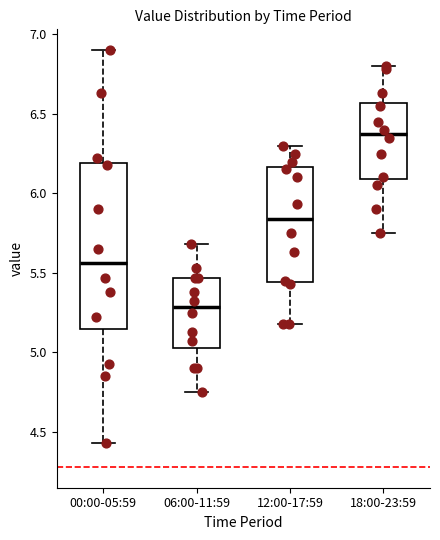

Reading left to right, read every box against the y-axis: the position of its median line, the range the box covers, and the ends of its whiskers. The values are not printed on the chart, so give them approximately, as read against the axis.

00:00-05:59: median 5.55, box 5.15 to 6.20, whiskers 4.45 to 6.90
06:00-11:59: median 5.30, box 5.05 to 5.45, whiskers 4.75 to 5.70
12:00-17:59: median 5.85, box 5.45 to 6.15, whiskers 5.20 to 6.30
18:00-23:59: median 6.40, box 6.10 to 6.55, whiskers 5.75 to 6.80